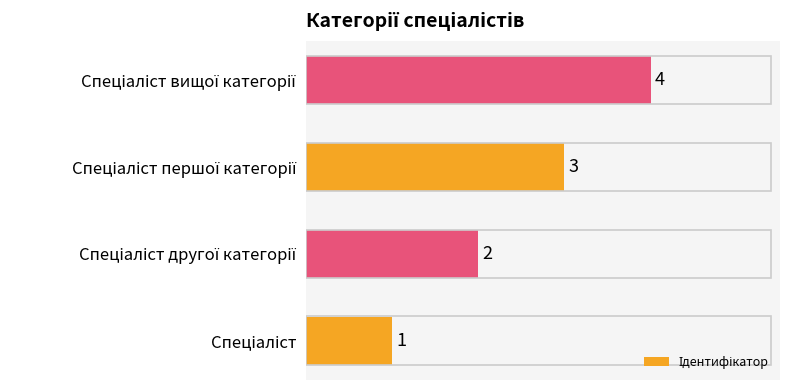

What is the greatest value displayed?

4